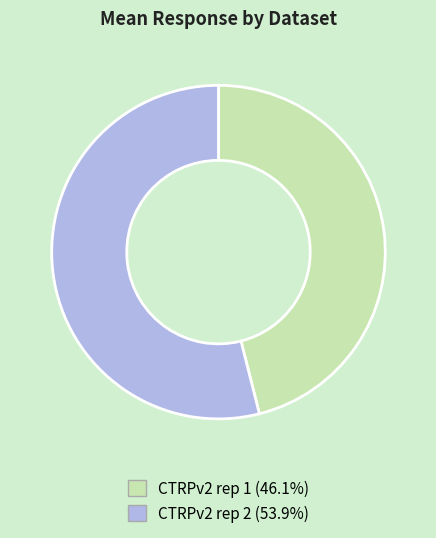

Is there any slice that represents more than half of the pie?

Yes